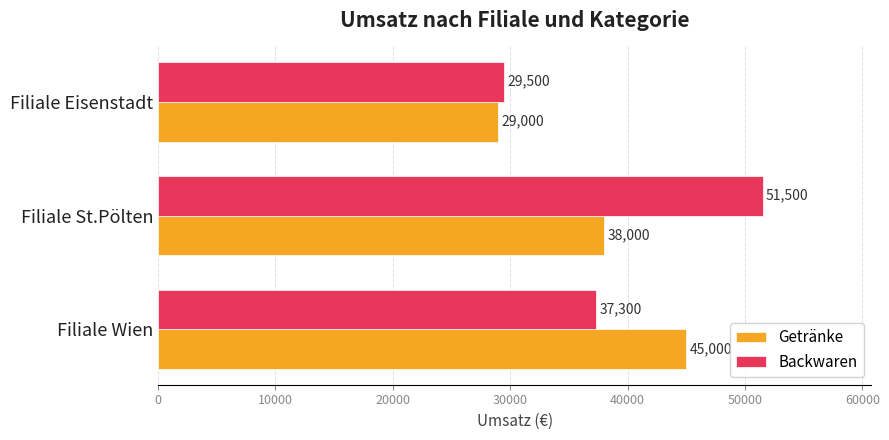

True or false: Getränke has a value of 45000 at Filiale Wien.

True